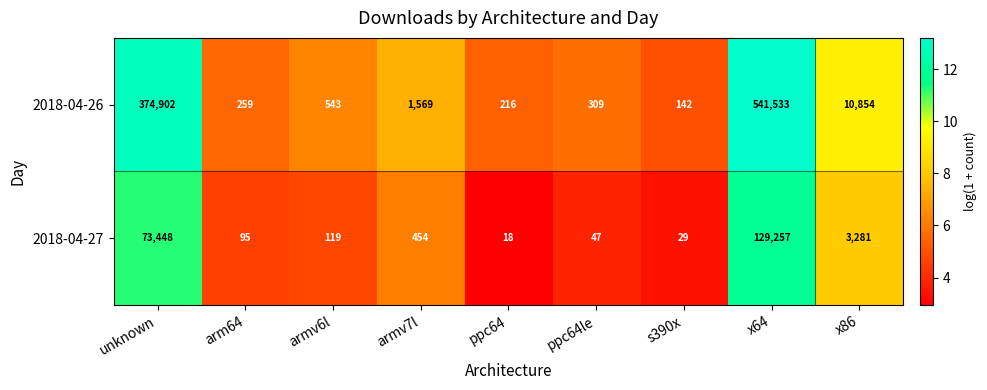

At which category is the sum across all series the highest?

x64